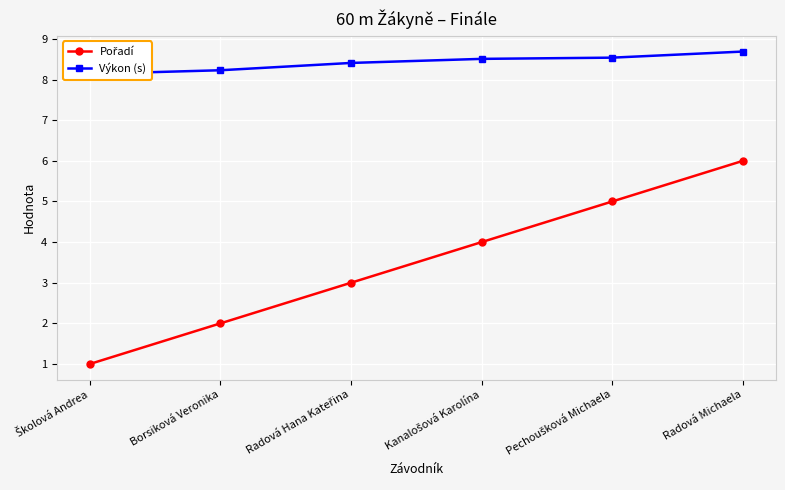

Rank the categories by Pořadí value from lowest to highest.

Školová Andrea, Borsiková Veronika, Radová Hana Kateřina, Kanalošová Karolína, Pechoušková Michaela, Radová Michaela